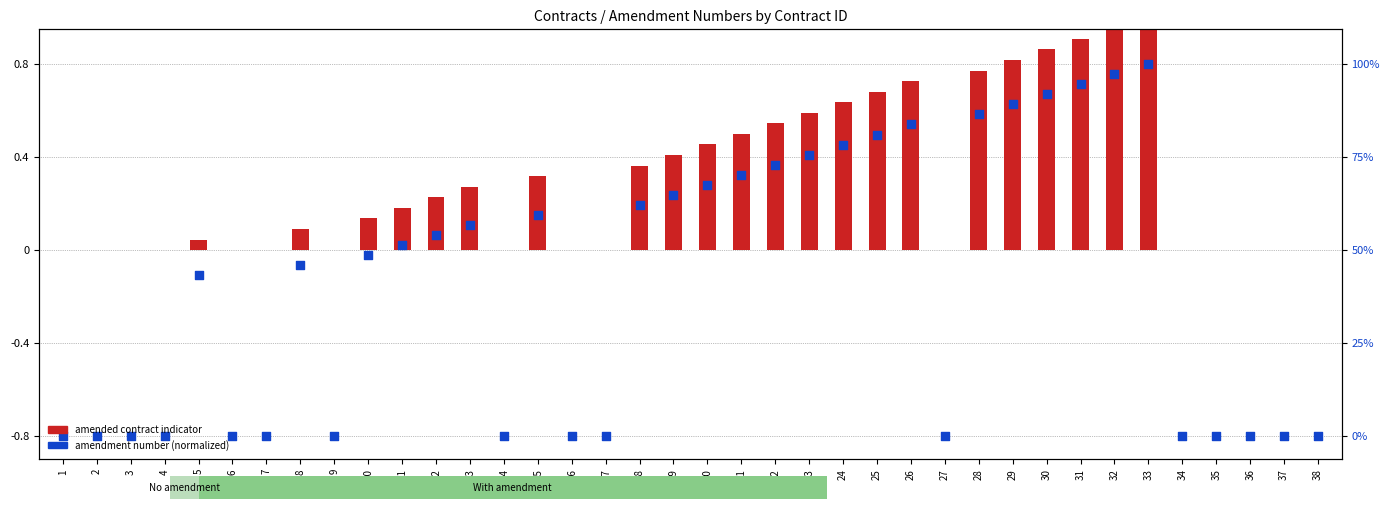

At how many categories does at least one series exceed 0?

22